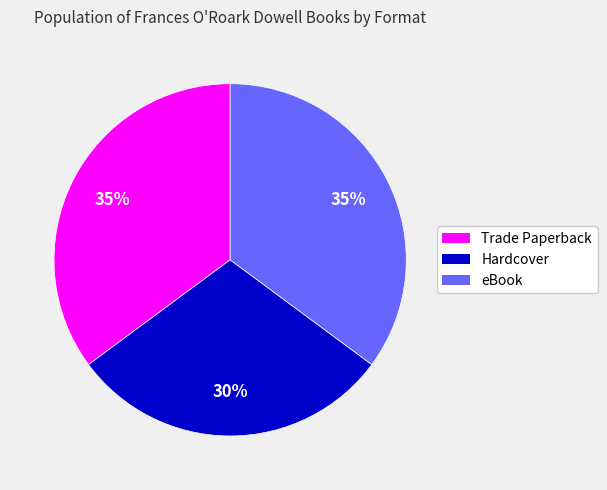

Is it true that eBook is 24% of the pie?

False